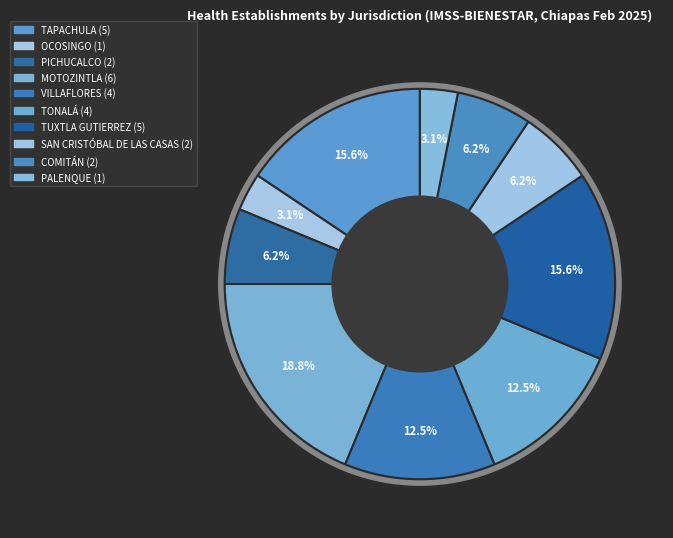

To the nearest percent, what percentage of the pie is COMITÁN?

6%